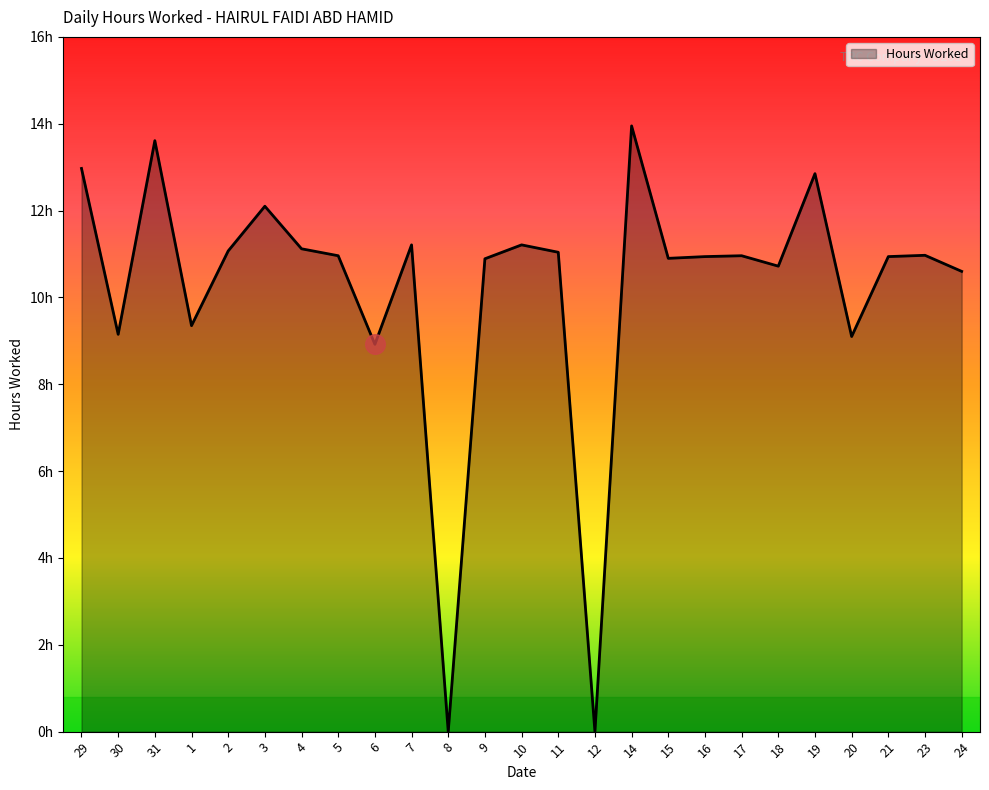

Between 17 and 6, which is larger?

17